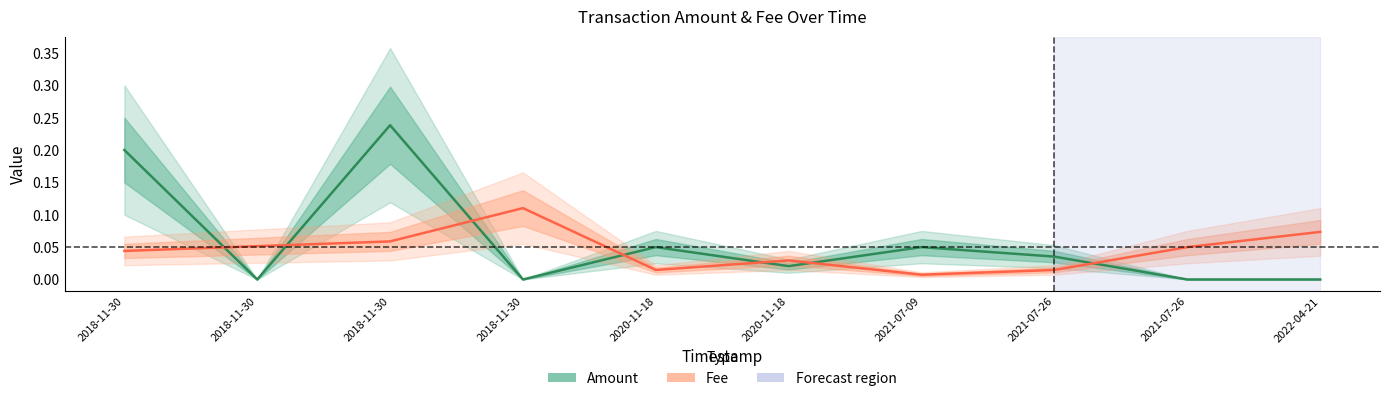

At which category does Fee reach its first local valley?

2020-11-18